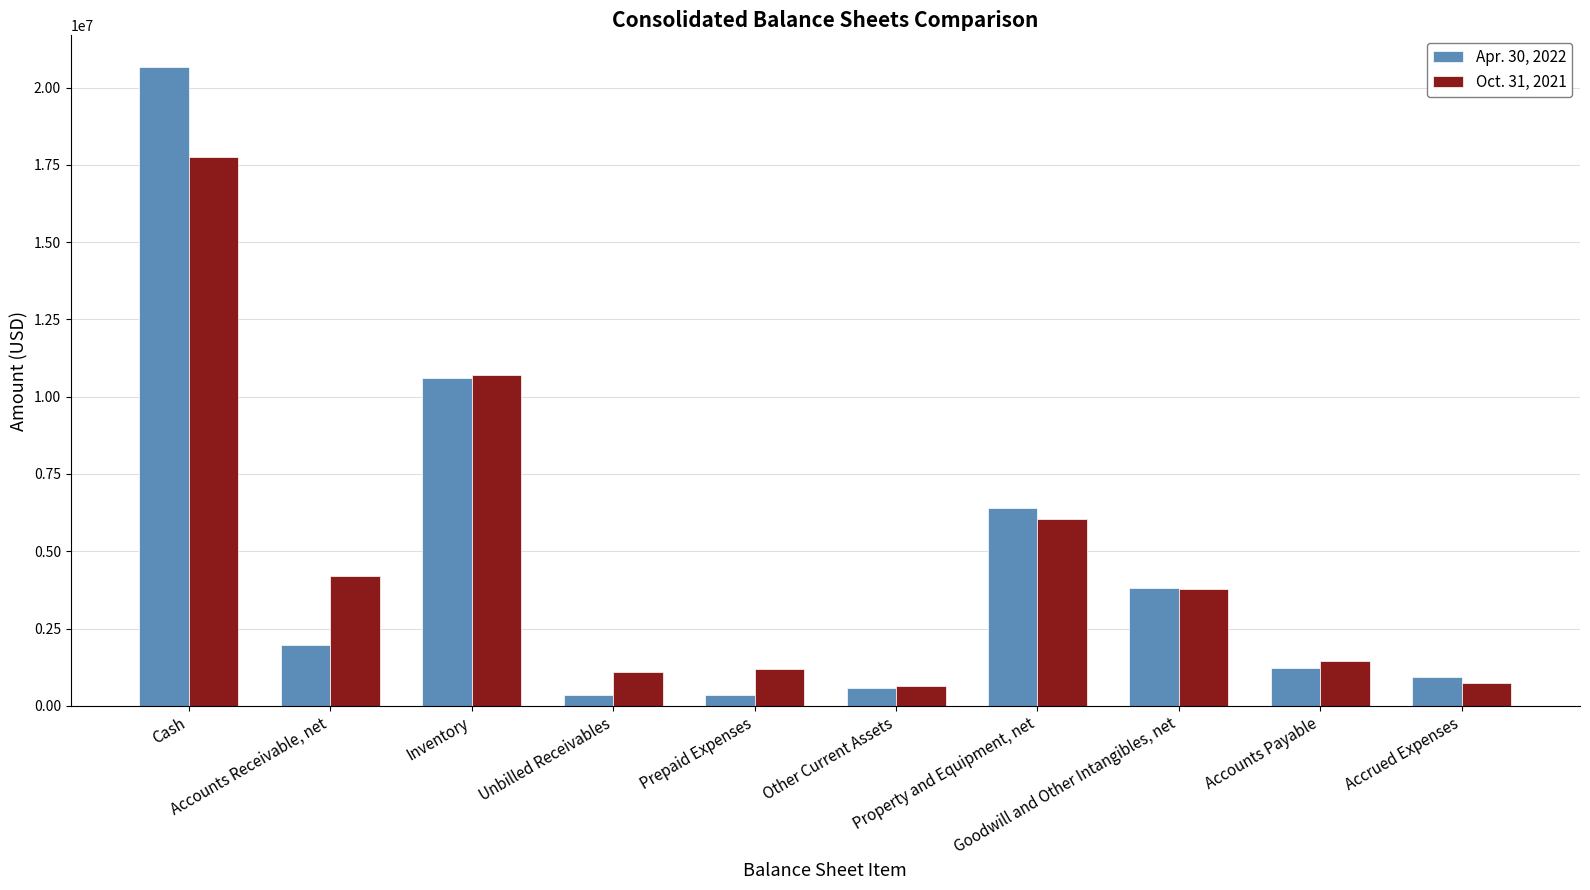

What is the value of the Oct. 31, 2021 bar at the 5th from the left?

1202327